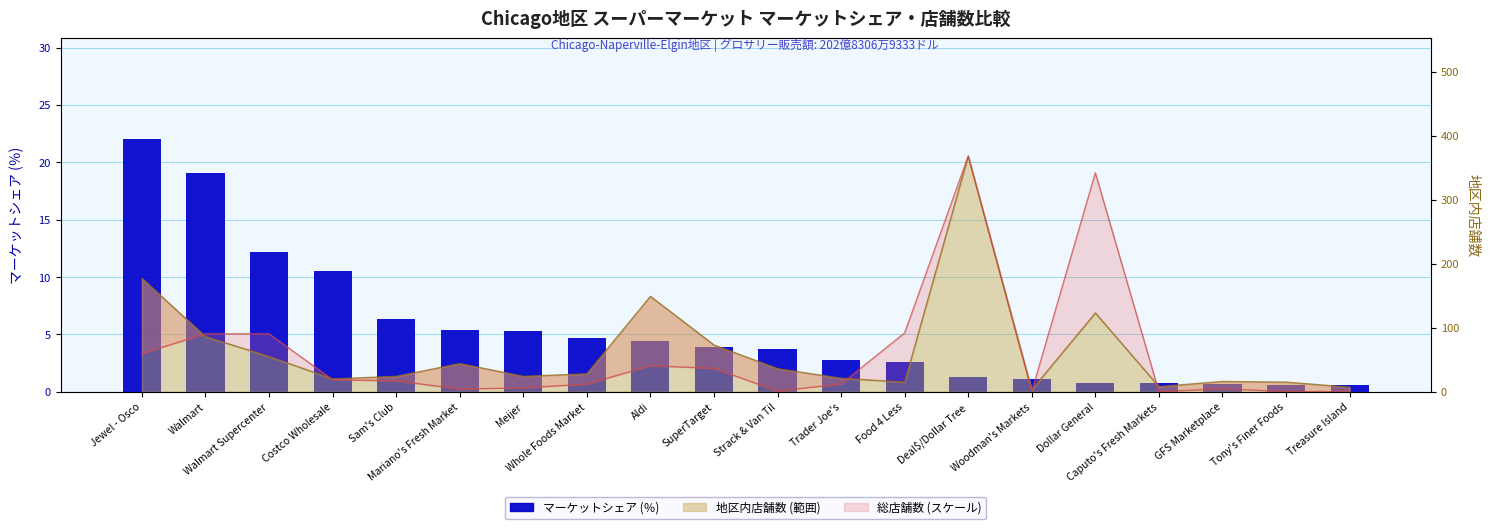

Between SuperTarget and Jewel - Osco, which is larger?

Jewel - Osco